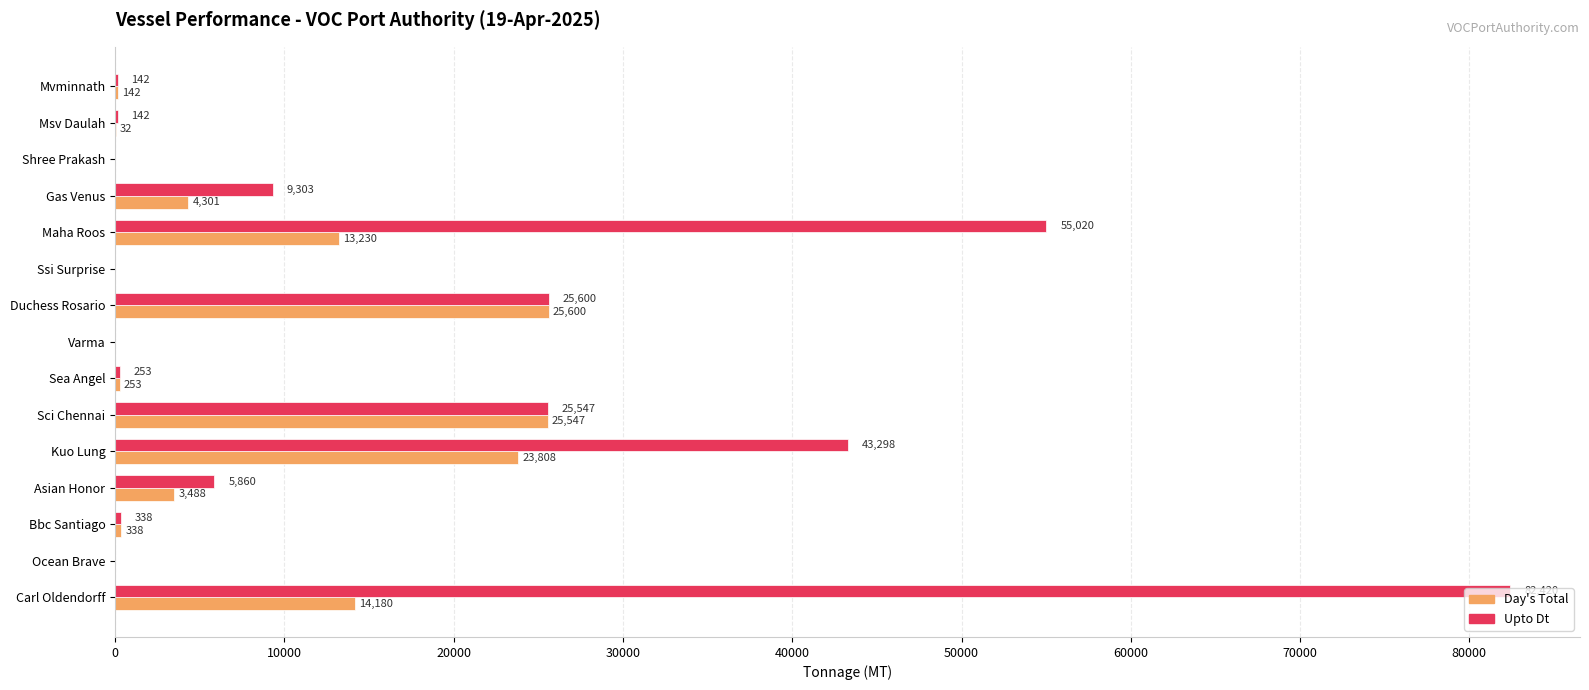

True or false: Upto Dt has a value of 82420 at Carl Oldendorff.

True